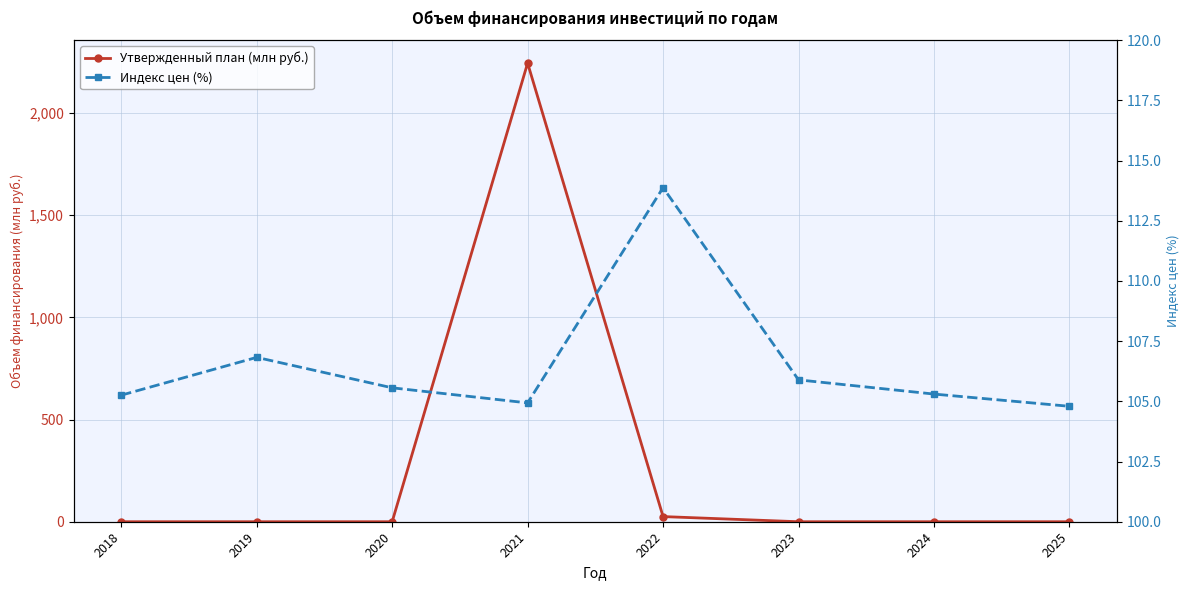

At how many categories does at least one series exceed 1488?

1